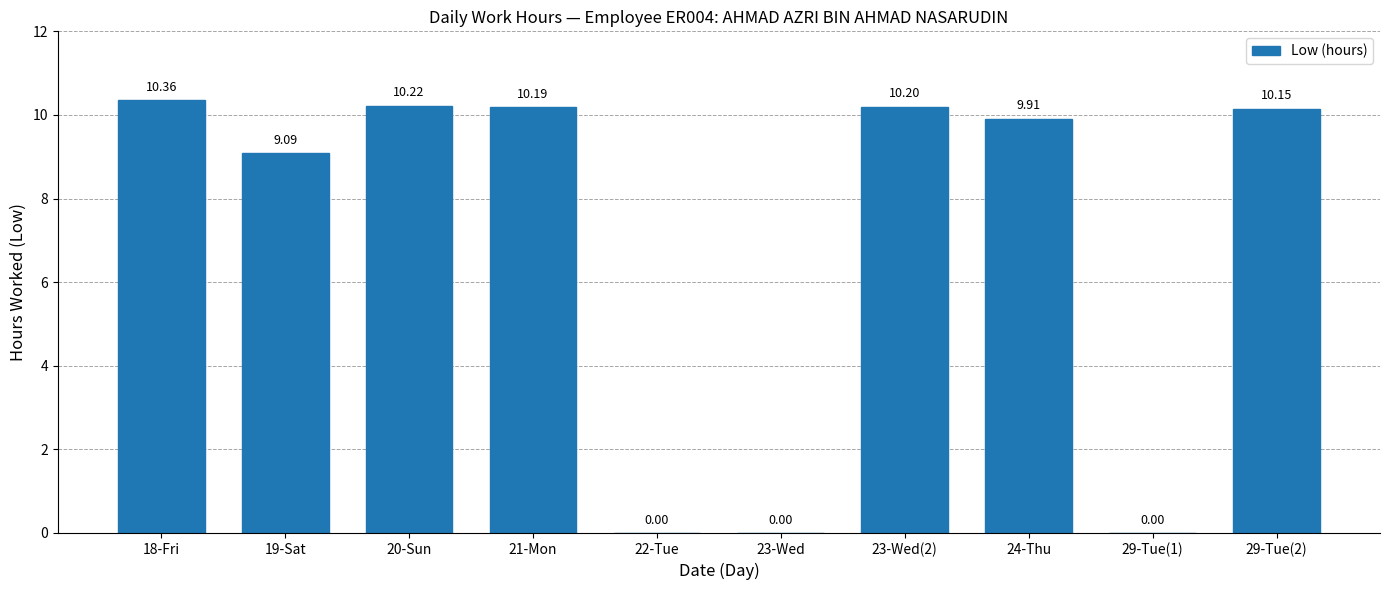

What is the sum of the values at 23-Wed and 23-Wed(2)?

10.2